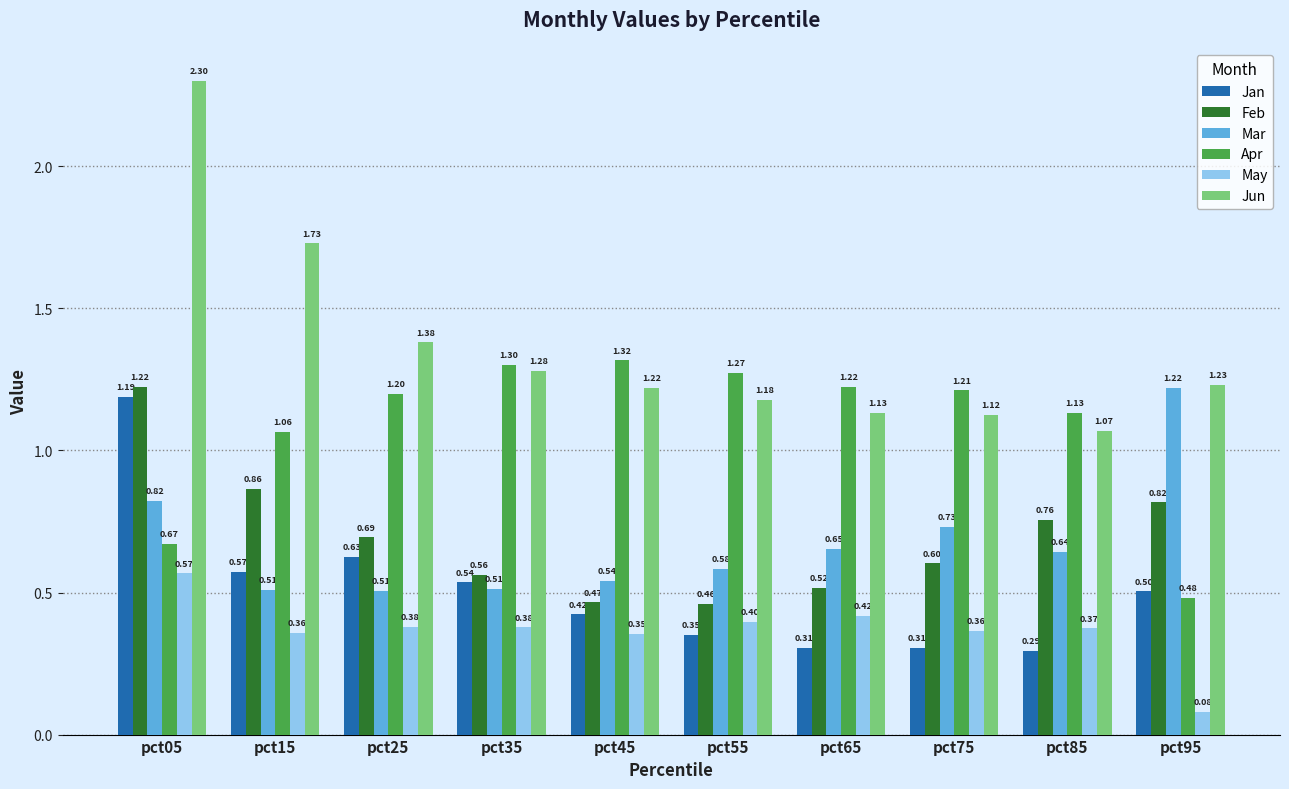

Which series has the widest spread of values?

Jun